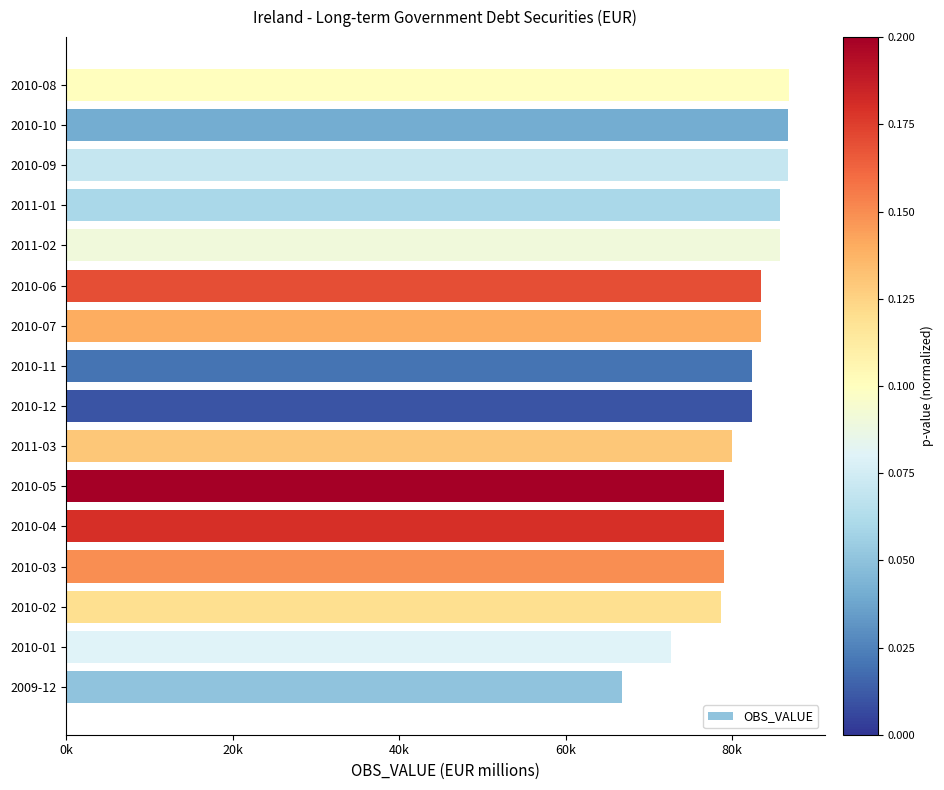

Does the chart contain any negative values?

No